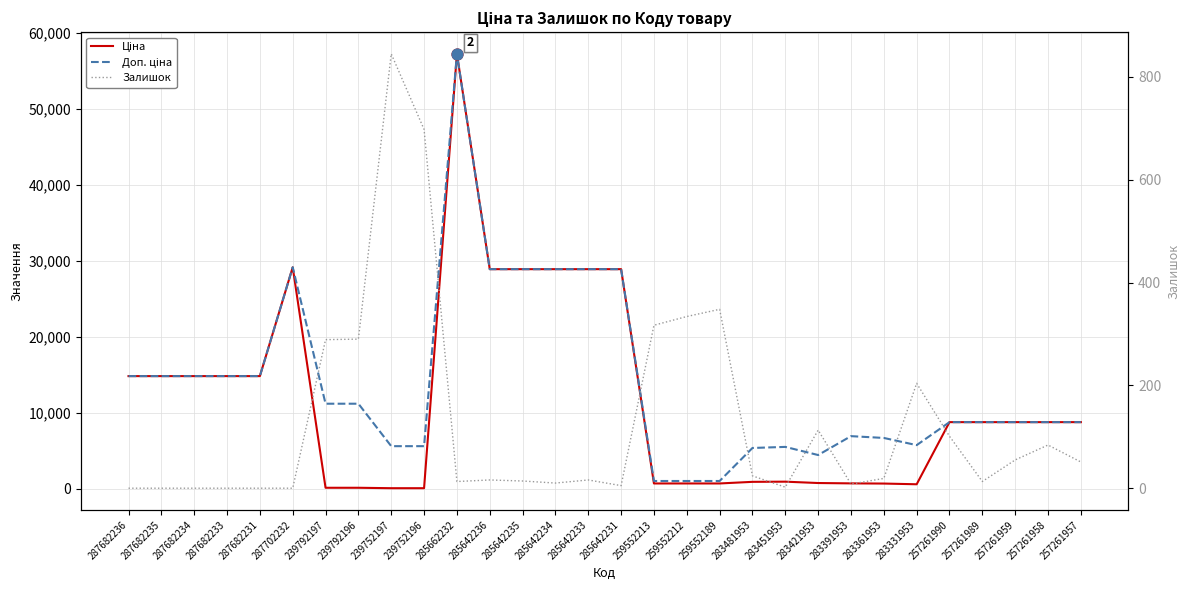

What are all the series names shown in the legend?

Ціна, Доп. ціна, Залишок